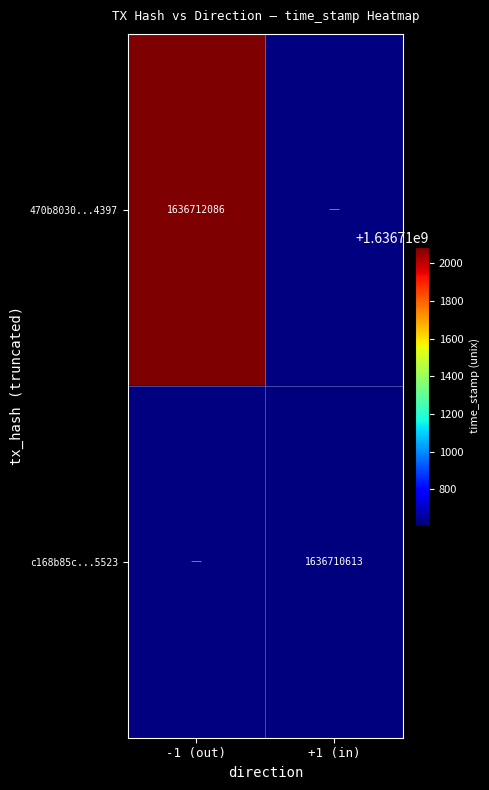

Which series has the largest range (max minus min)?

470b8030421fe894236821e0f8557b114a54397